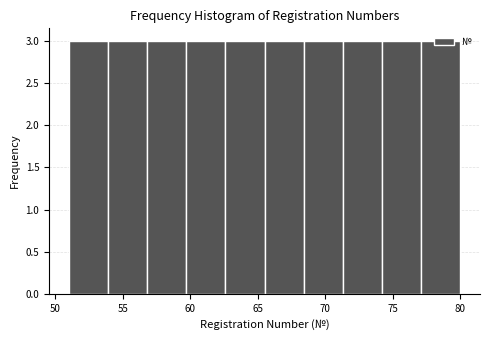

How tall is the bar that spans 53.9 to 56.8 on the x-axis? Neither the bar edges nor the heights are printed on the chart, so give them approximately, as read against the axes.

3